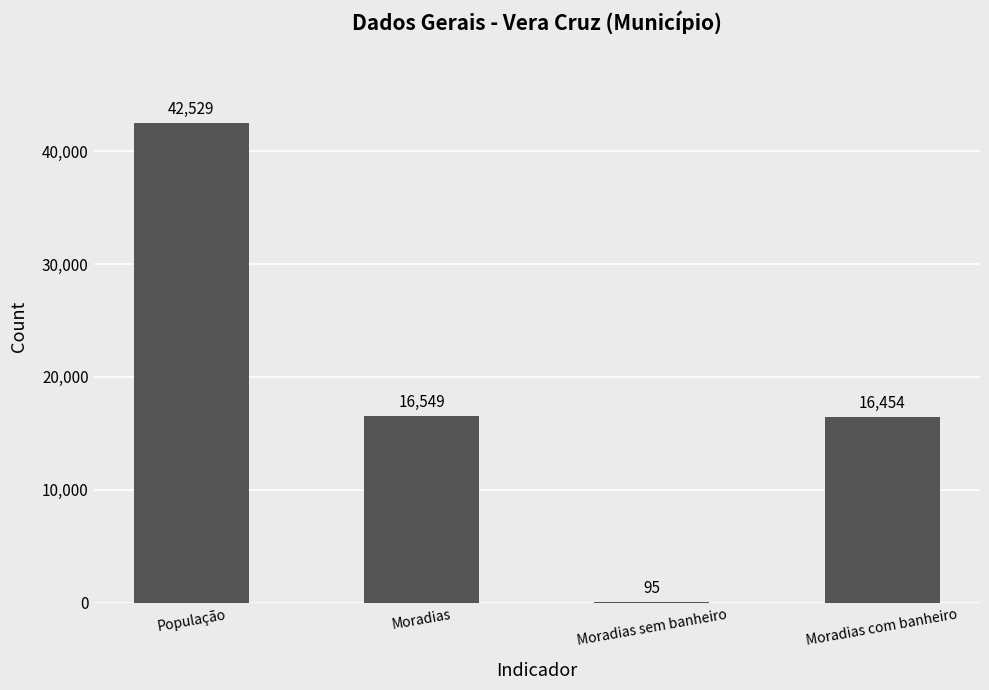

The chart shows a value of 73534 at População. True or false?

False